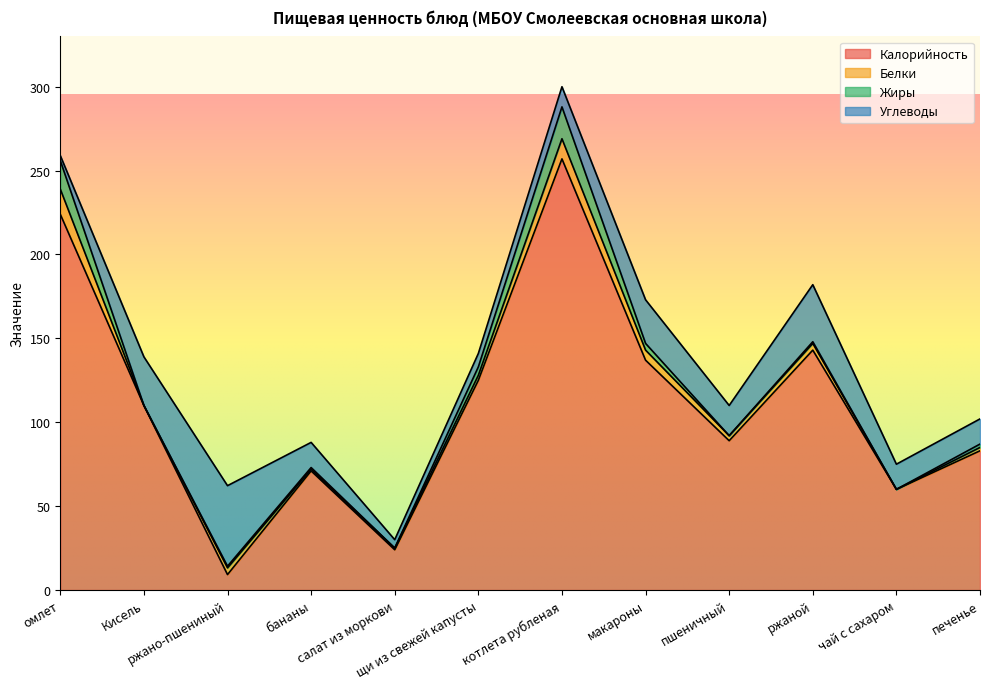

Does the chart have visible grid lines?

No